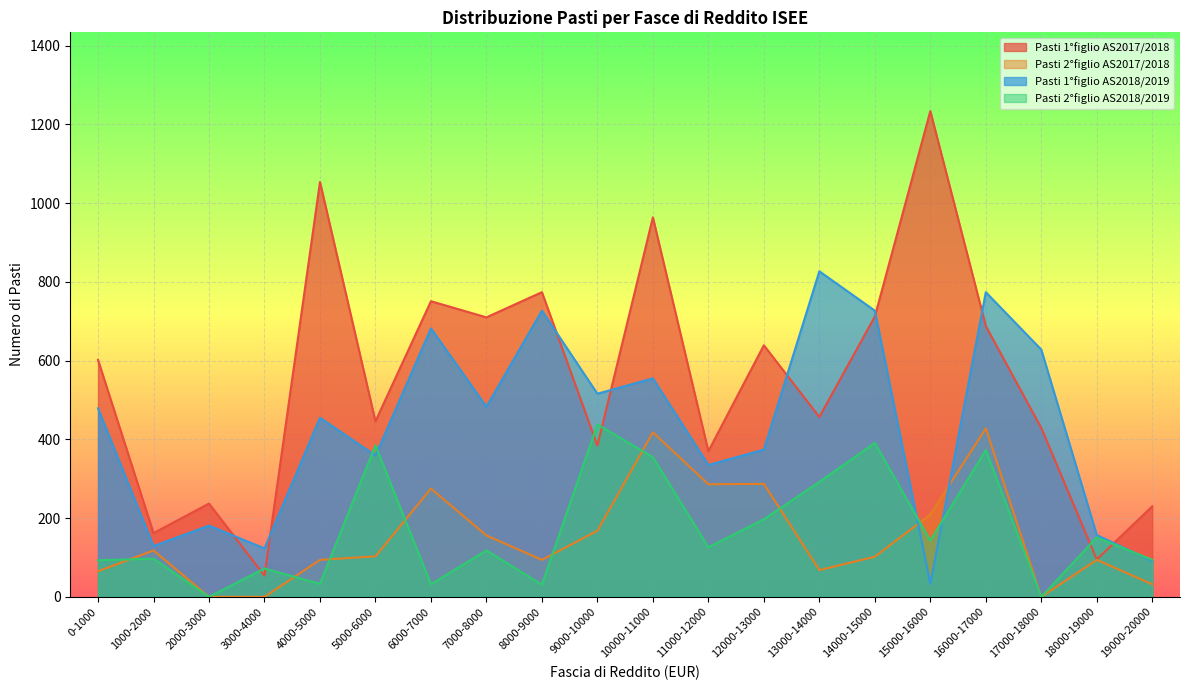

Is it true that Pasti 1°figlio AS2017/2018 equals 384 at 9000-10000?

True